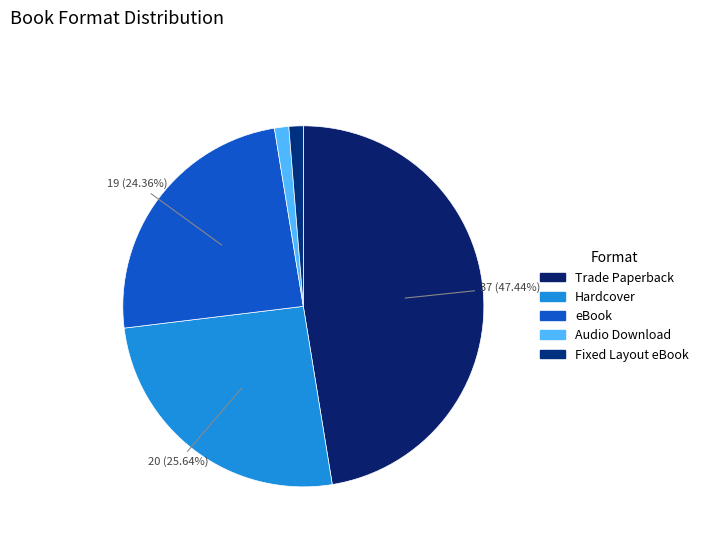

What is the largest slice in the pie chart?

Trade Paperback